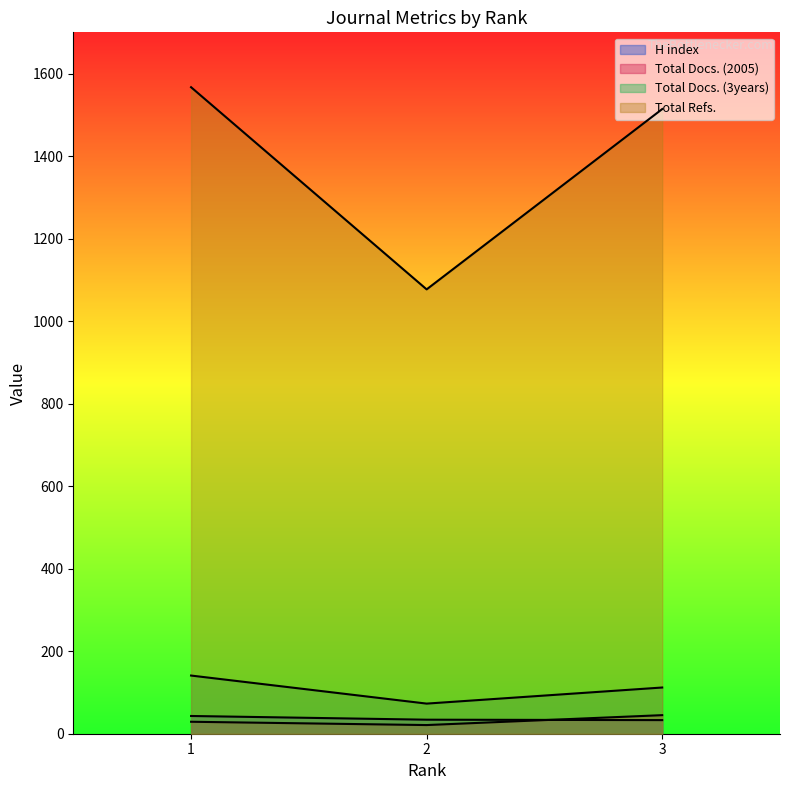

At how many categories does at least one series exceed 328?

3